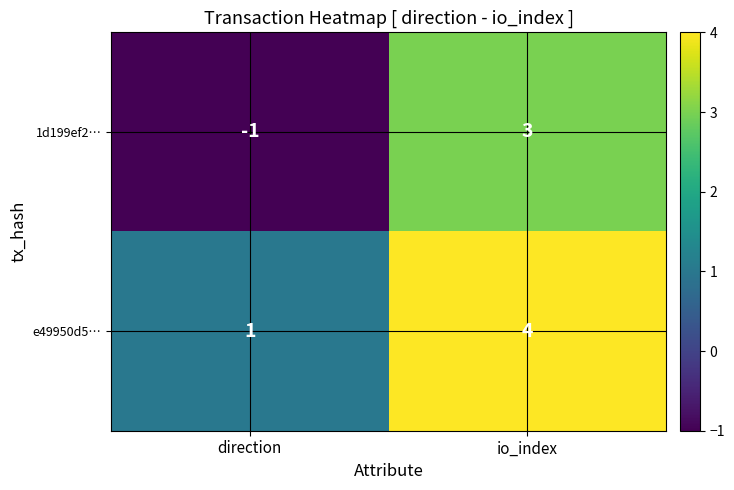

At which label is e49950d5… closest to 2?

direction